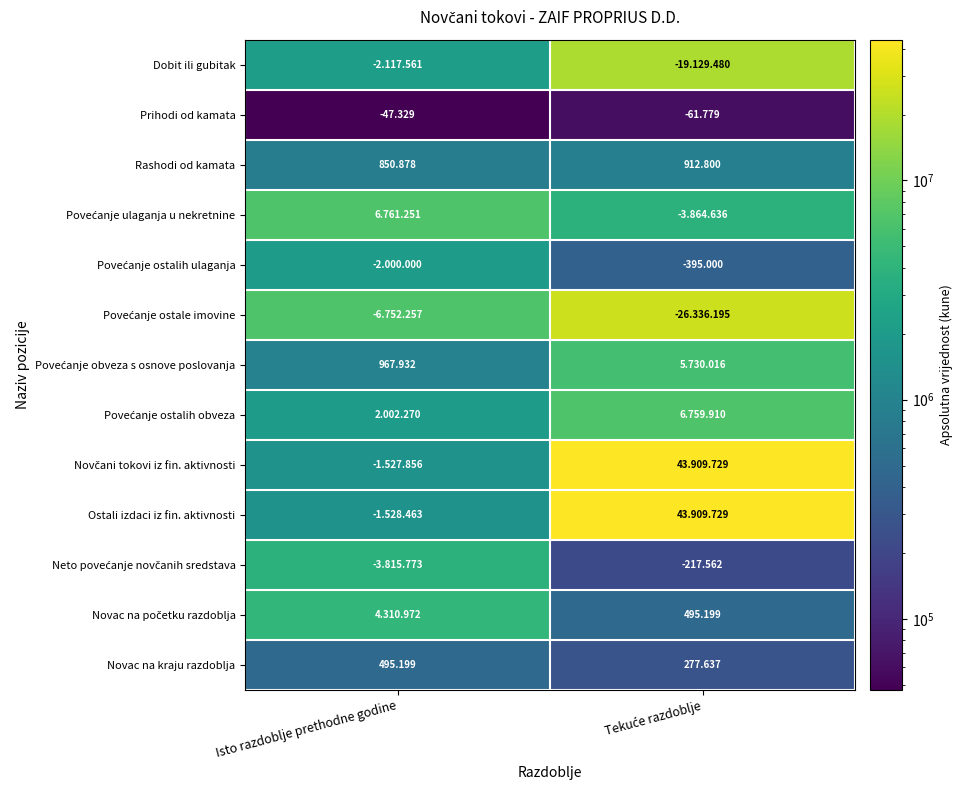

How many series are shown in this chart?

13